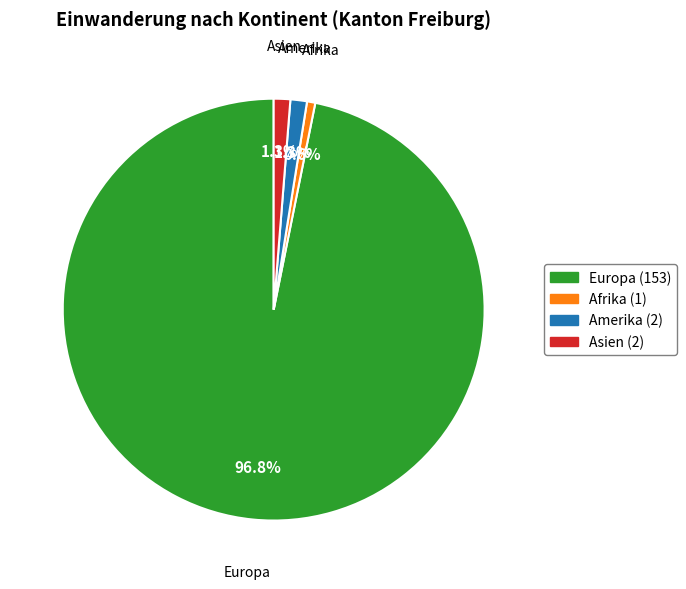

What is the smallest slice in the pie chart?

Afrika